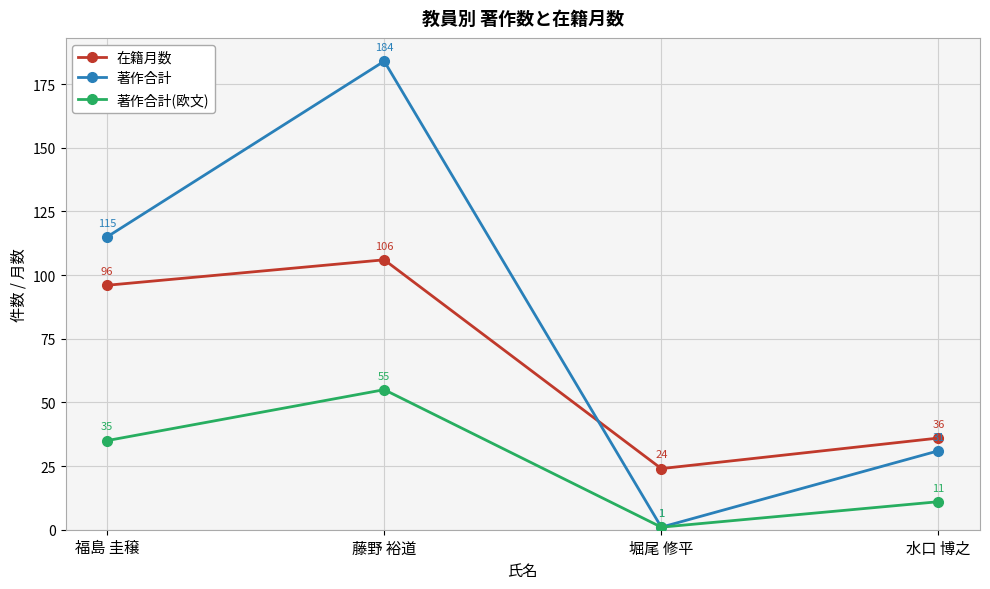

At how many categories does at least one series exceed 16?

4